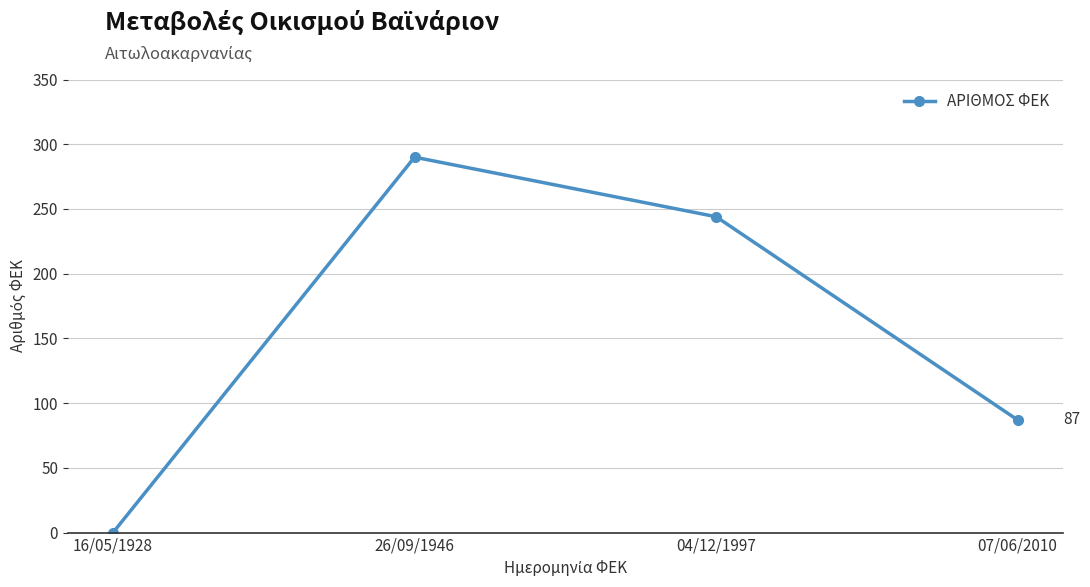

Rank the categories by value from lowest to highest.

16/05/1928, 07/06/2010, 04/12/1997, 26/09/1946